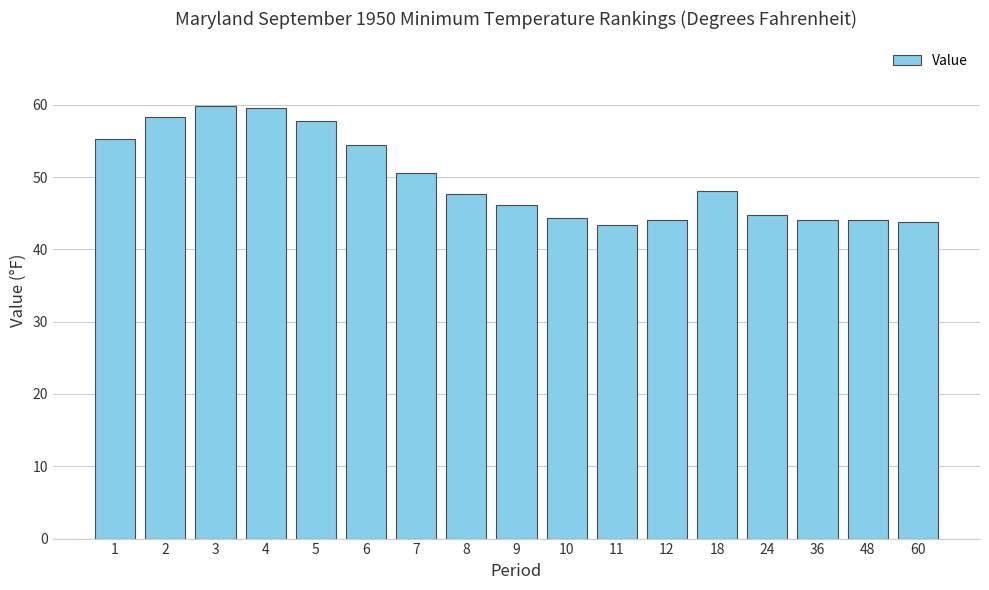

What is the greatest value displayed?

59.8